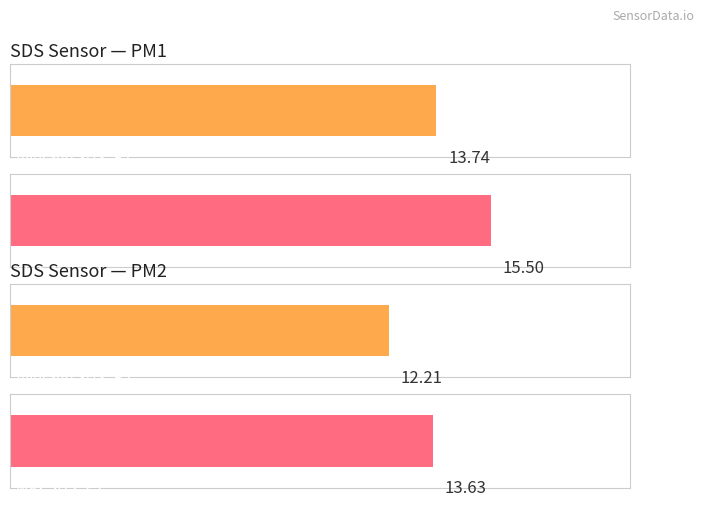

At which category does the chart reach its peak across all series?

00:22